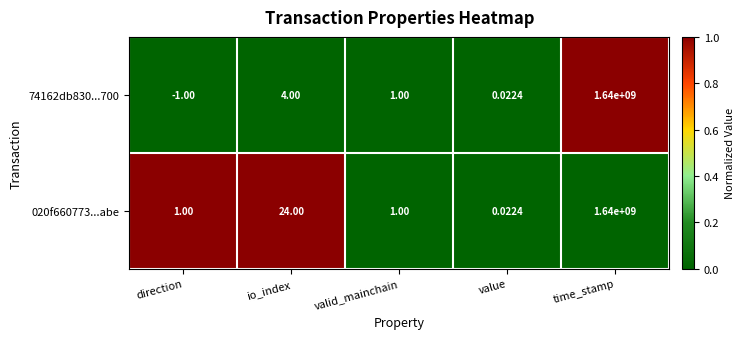

At which label does 020f660773...abe reach its peak?

time_stamp